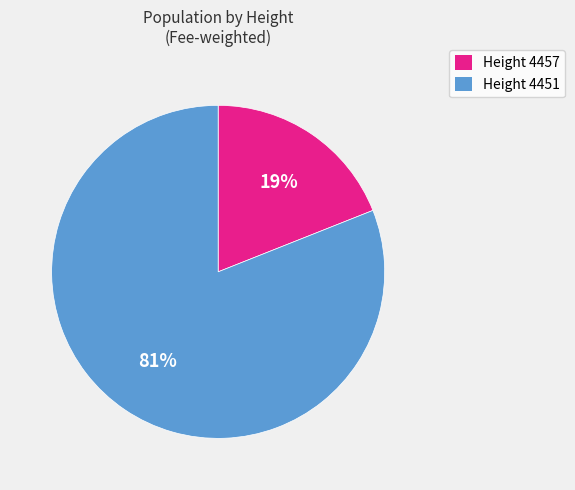

Does any single category account for the majority?

Yes